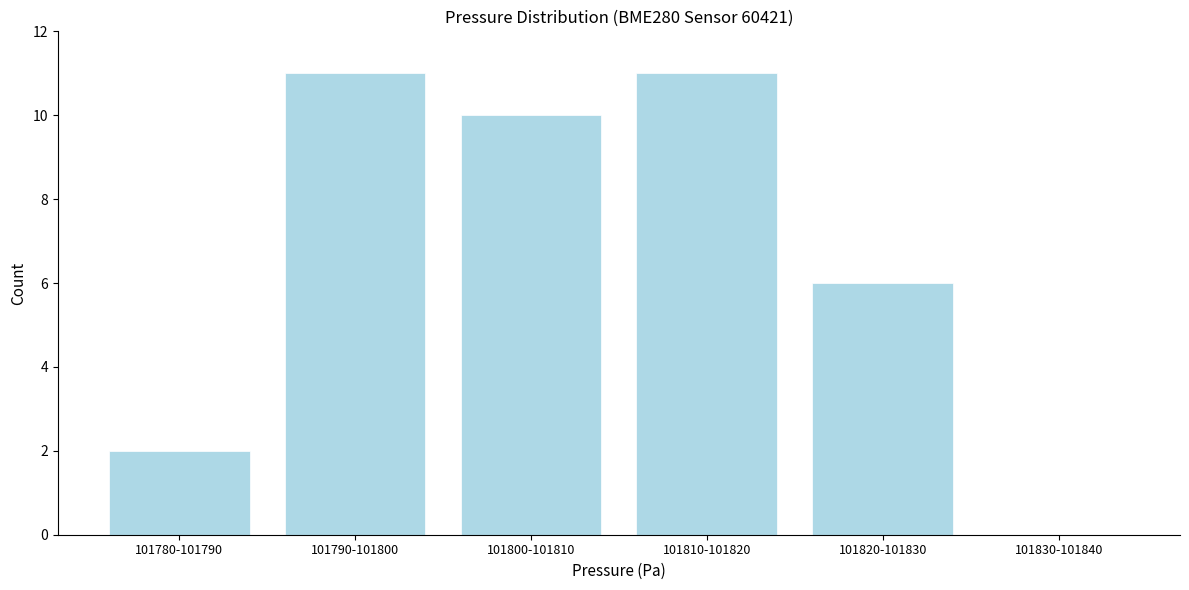

Reading right to left, what are all the values shown in this chart?

101830-101840=0	101820-101830=6	101810-101820=11	101800-101810=10	101790-101800=11	101780-101790=2